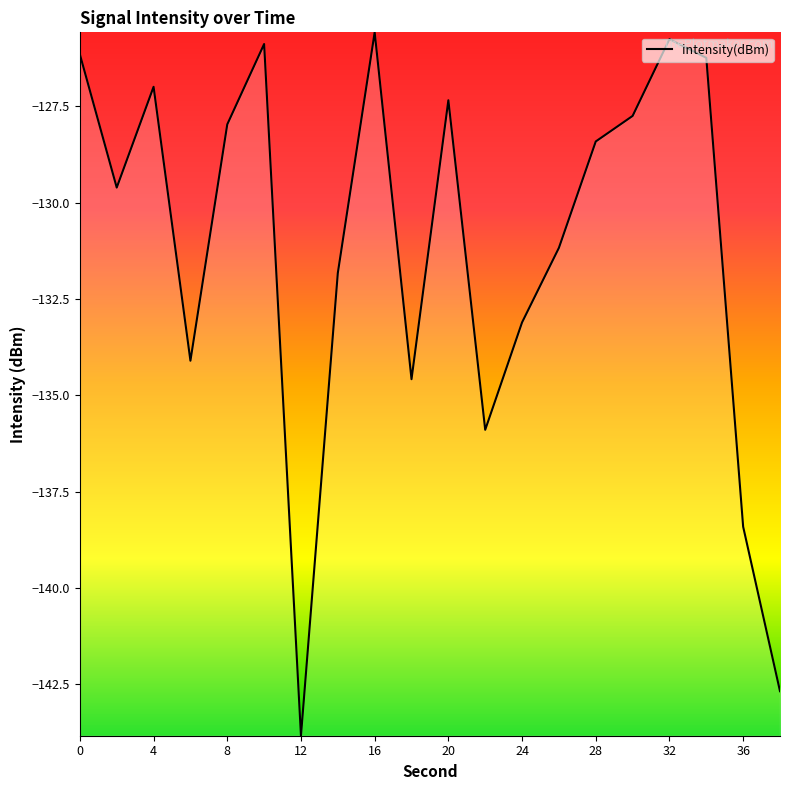

What is the smallest value displayed?

-143.8